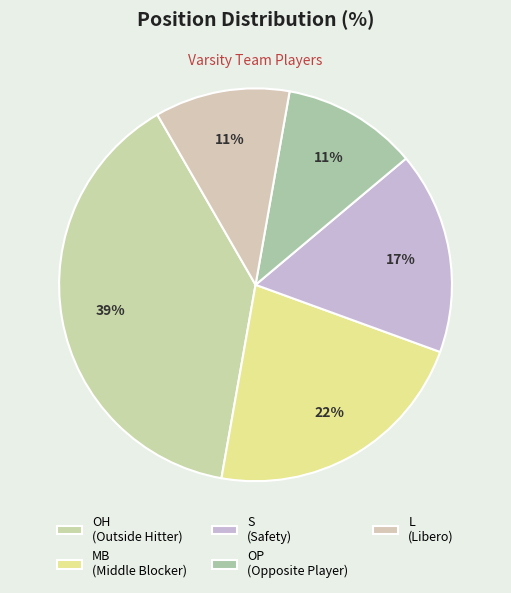

Does L represent more than half of the total?

No